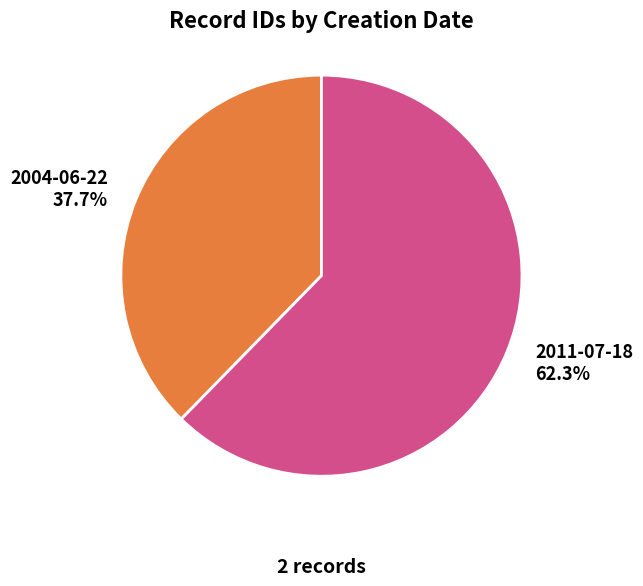

What is the ratio of the value at 2011-07-18 to the value at 2004-06-22?

1.7